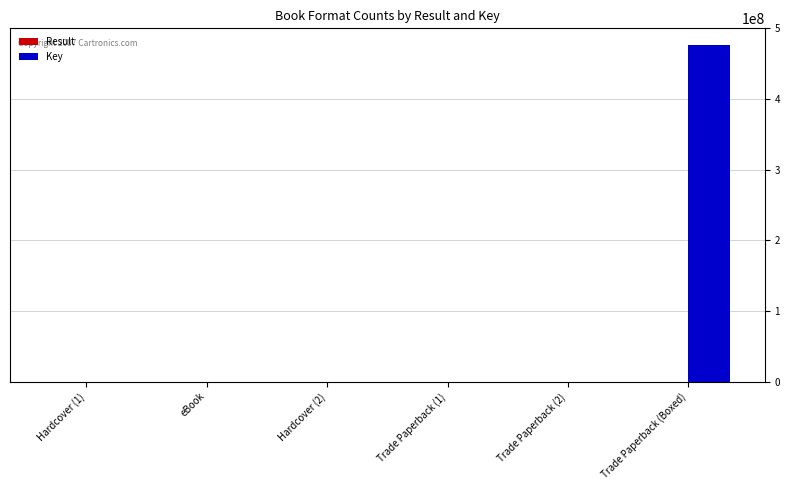

At which category does the chart reach its peak across all series?

Trade Paperback (Boxed)